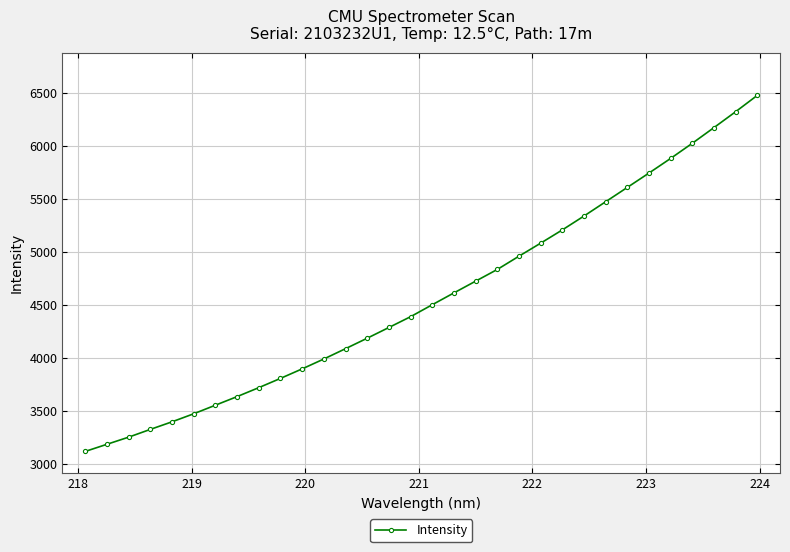

What is the value of the 12th point from the left?

3990.2